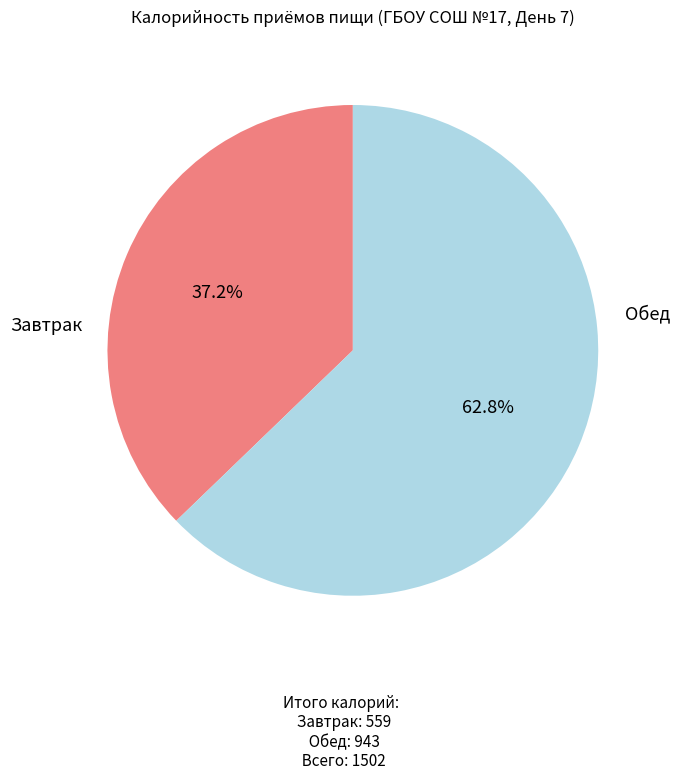

What percentage is the Обед slice, to the nearest percent?

63%